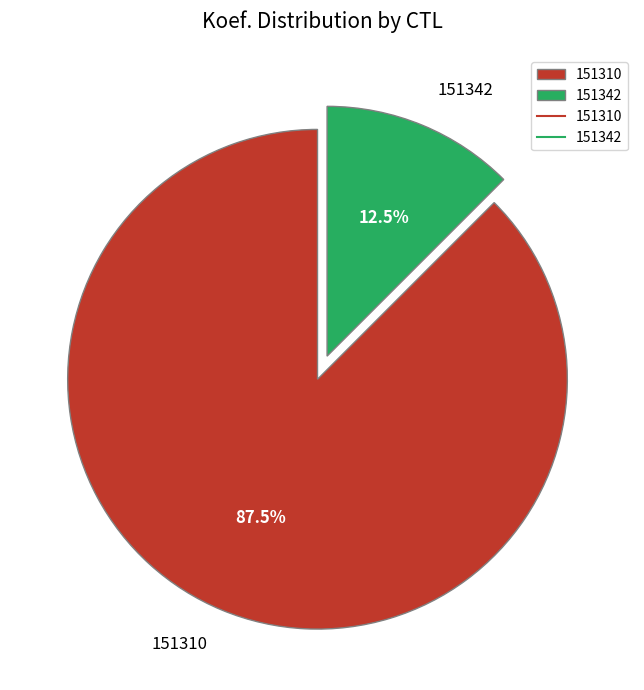

Is it true that 151342 is 22% of the pie?

False